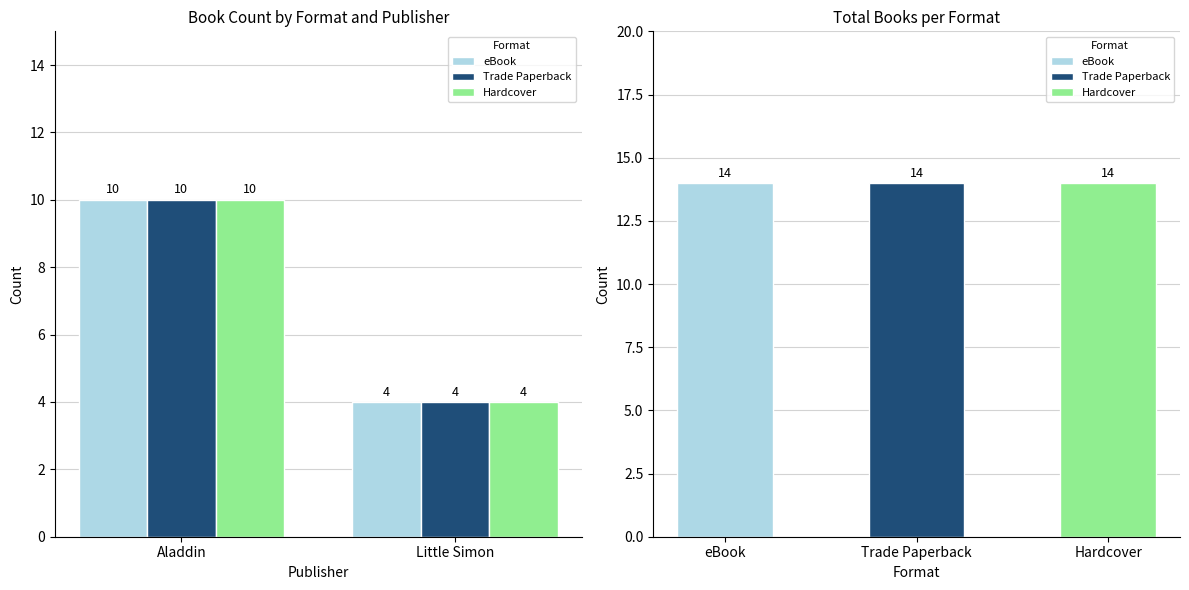

What is the smallest value displayed?

4